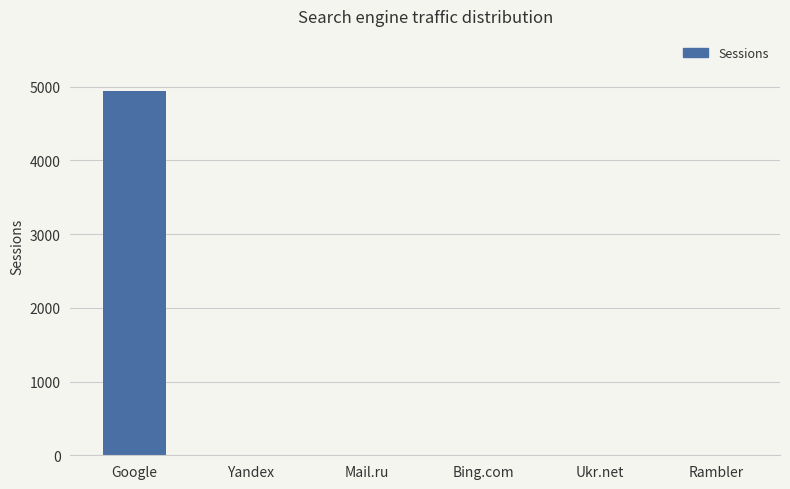

What is the maximum value shown in the chart?

4946